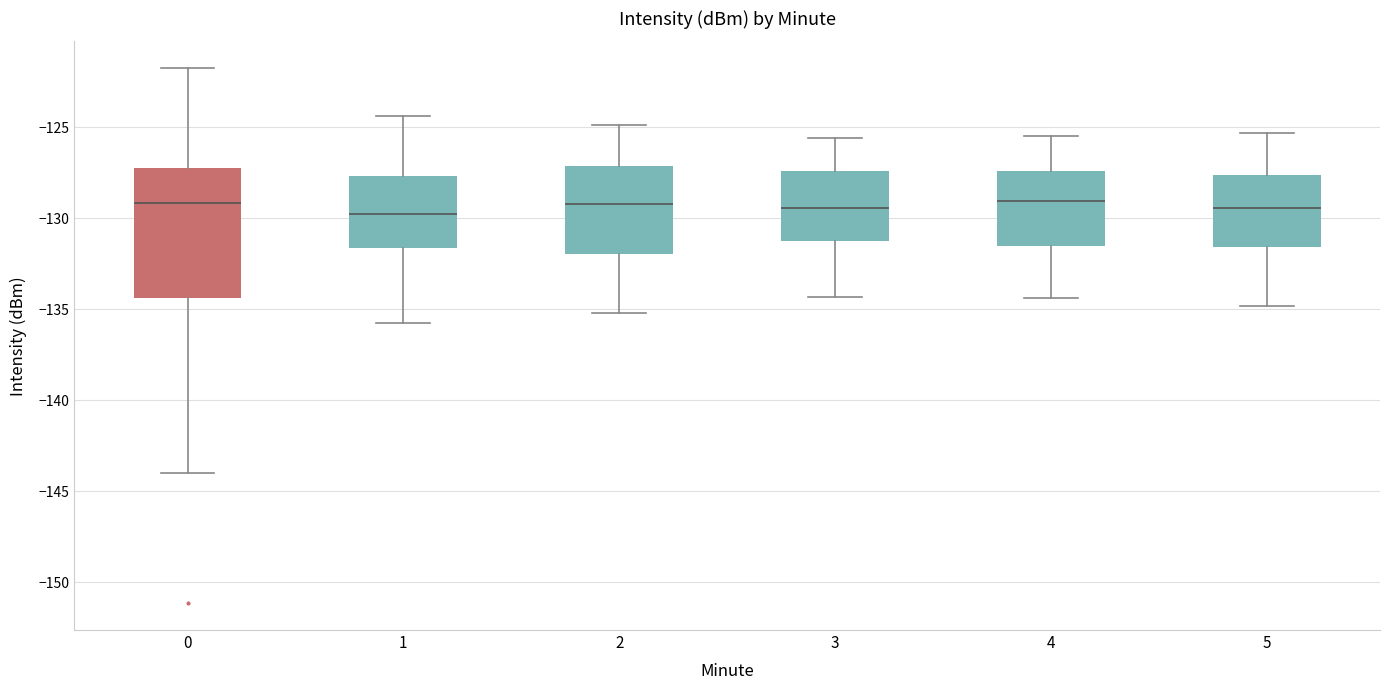

Reading left to right, read every box against the y-axis: the position of its median line, the range the box covers, and the ends of its whiskers. The values are not printed on the chart, so give them approximately, as read against the axis.

0: median -129.0, box -134.5 to -127.0, whiskers -144.0 to -121.5
1: median -129.5, box -131.5 to -127.5, whiskers -136.0 to -124.5
2: median -129.0, box -132.0 to -127.0, whiskers -135.0 to -125.0
3: median -129.5, box -131.0 to -127.5, whiskers -134.5 to -125.5
4: median -129.0, box -131.5 to -127.5, whiskers -134.5 to -125.5
5: median -129.5, box -131.5 to -127.5, whiskers -135.0 to -125.5